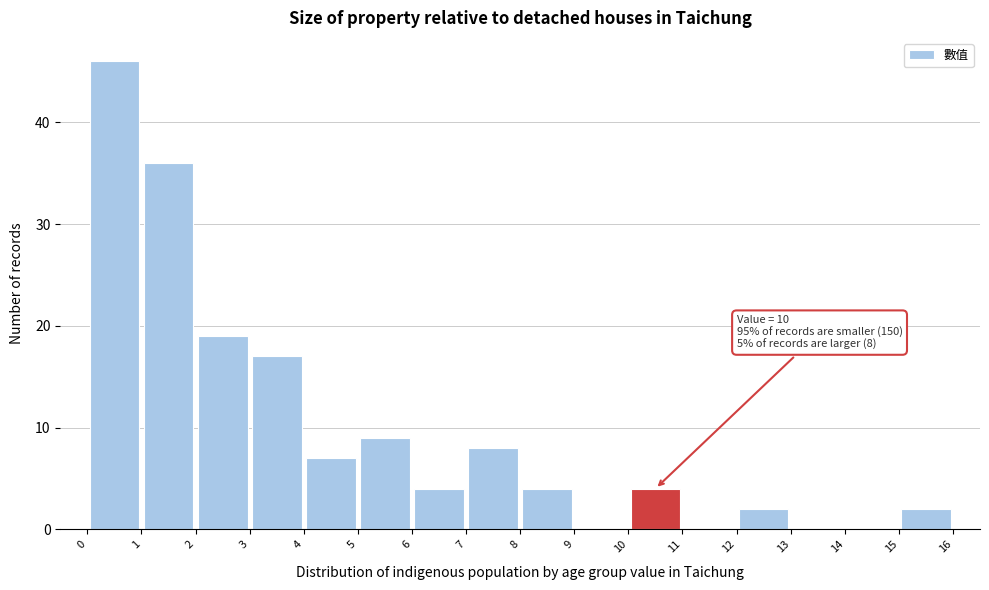

Over which range of the x-axis is the bar tallest?

0 to 1